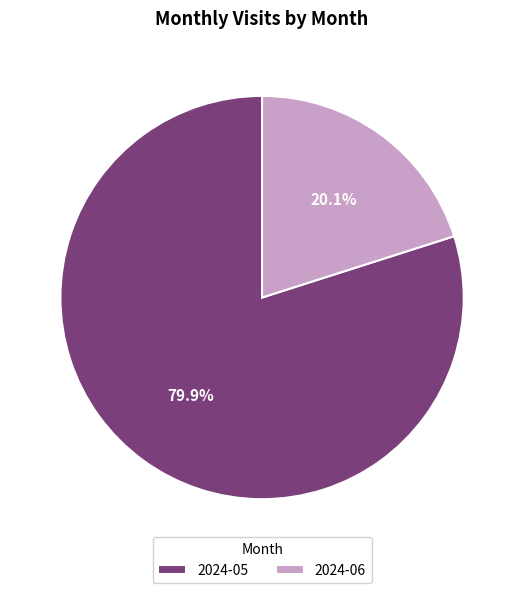

Is the sum of 2024-06 and 2024-05 greater than half?

Yes